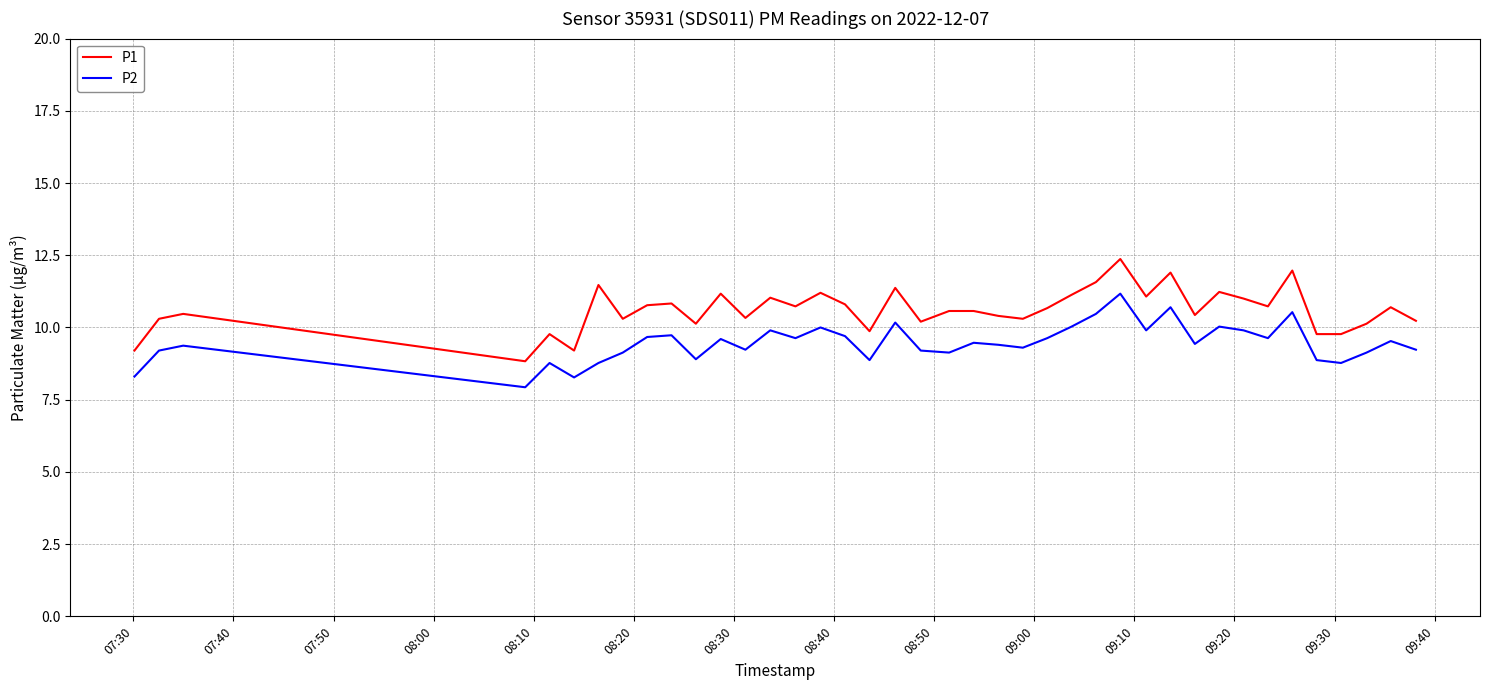

Which series has the widest spread of values?

P1